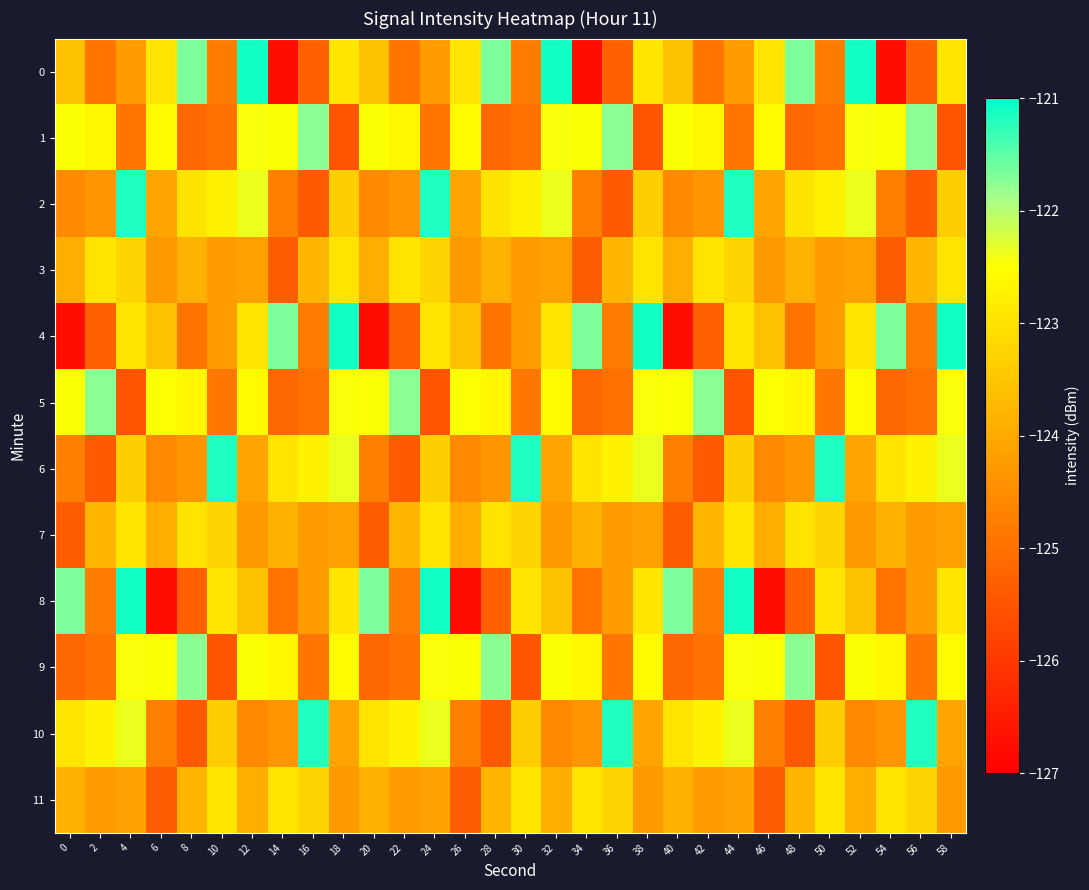

At 44, list the series in order from largest to smallest.

8, 2, 10, 9, 4, 7, 3, 6, 11, 0, 1, 5